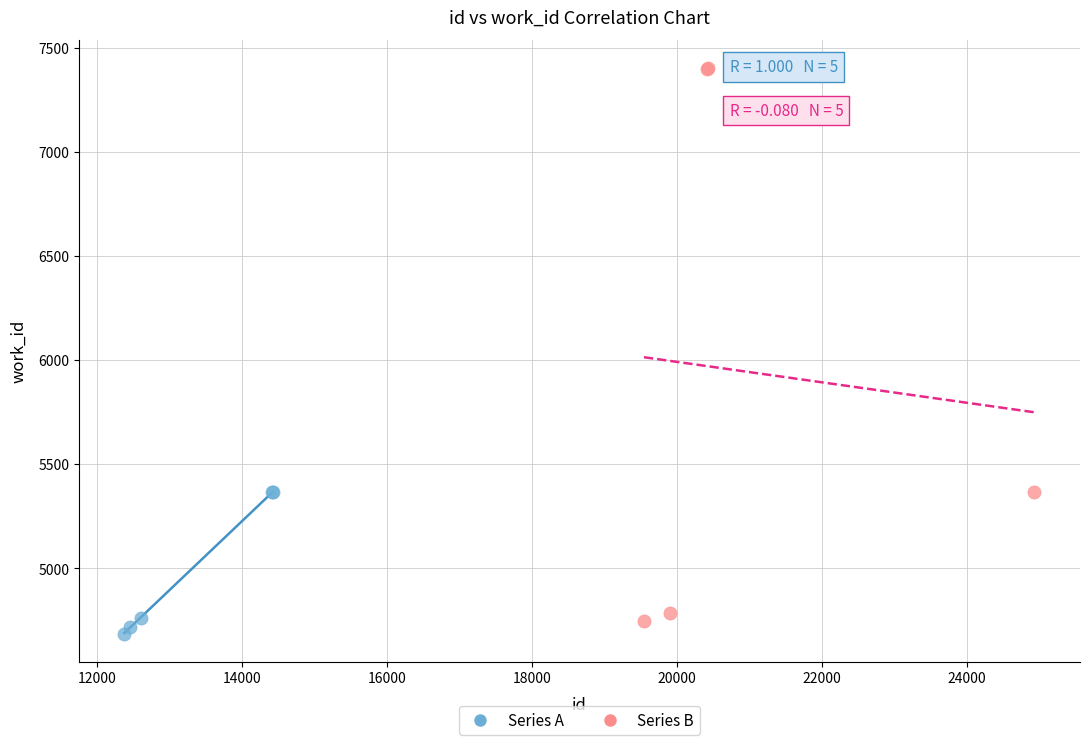

Which series reaches the maximum Y coordinate?

Series B